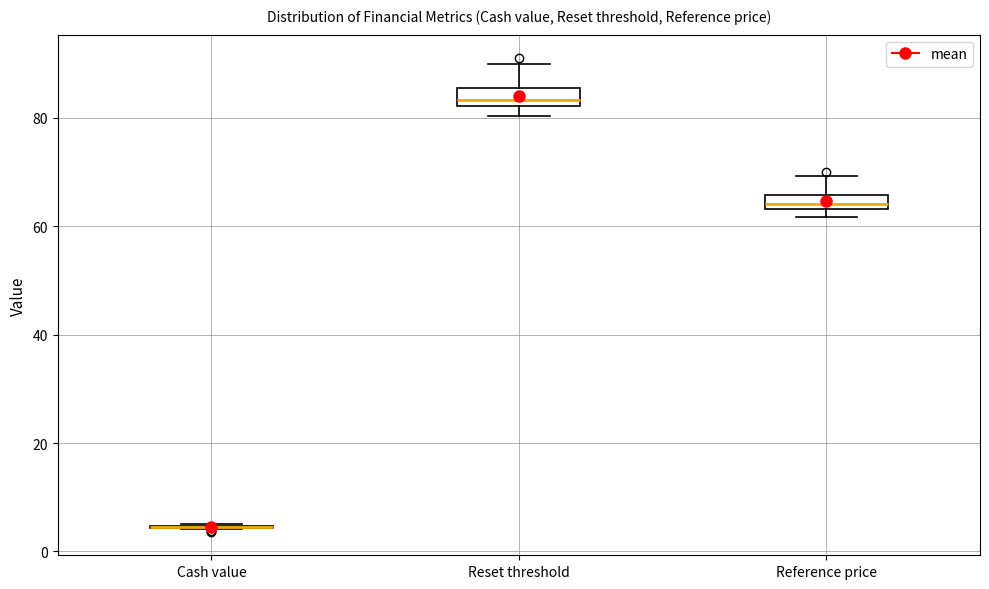

Where is the upper edge of the box for Reset threshold on the y-axis? The values are not printed on the chart, so give them approximately, as read against the axis.

86